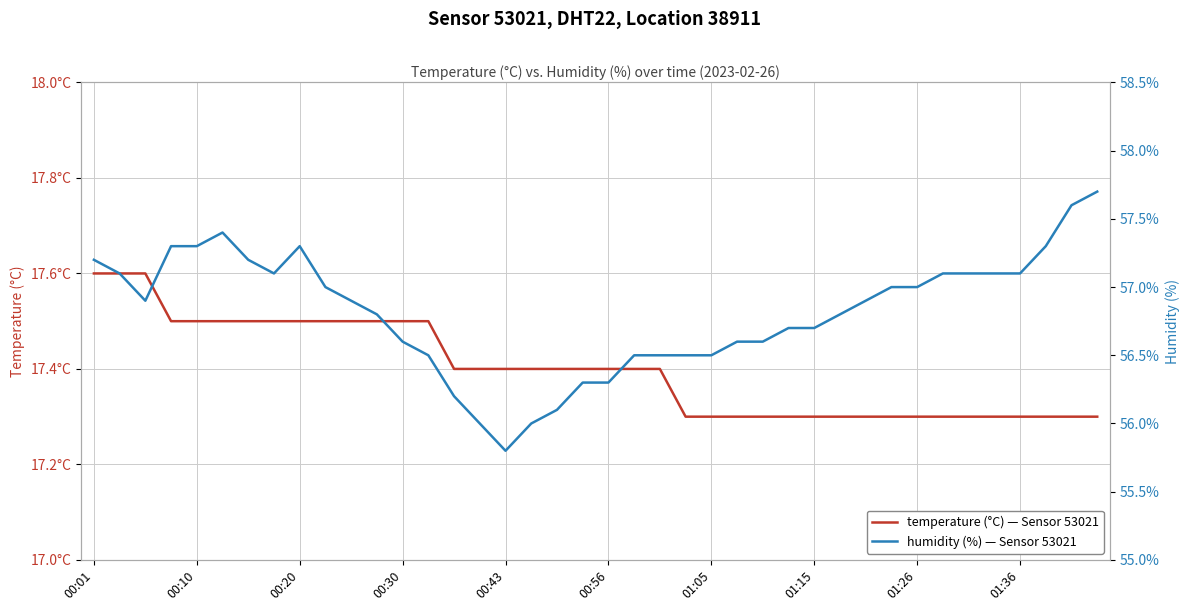

Is it true that humidity equals 81.9 at 27?

False